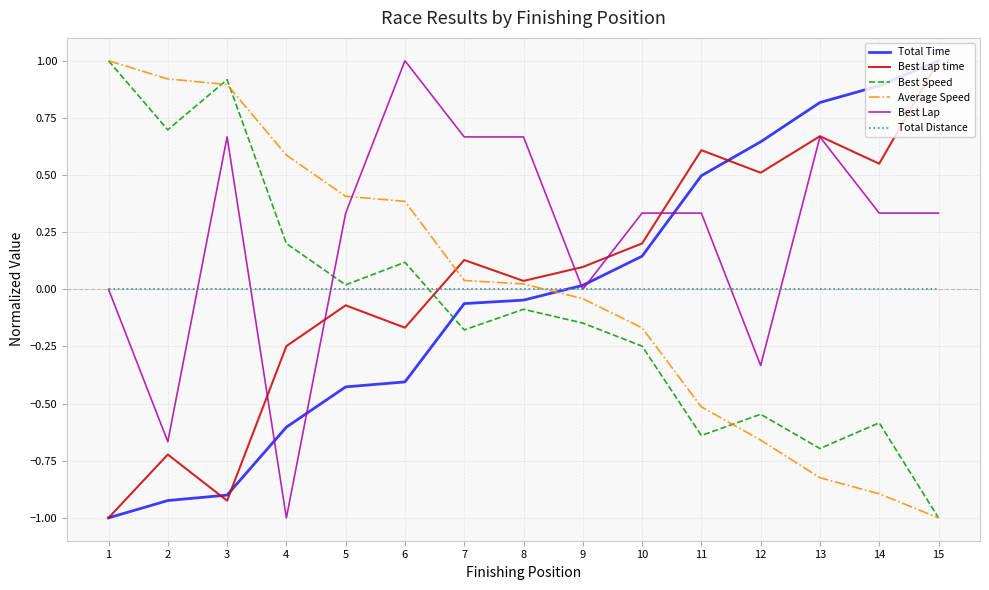

Between which two adjacent categories do Best Lap and Total Time first intersect?

3 and 4